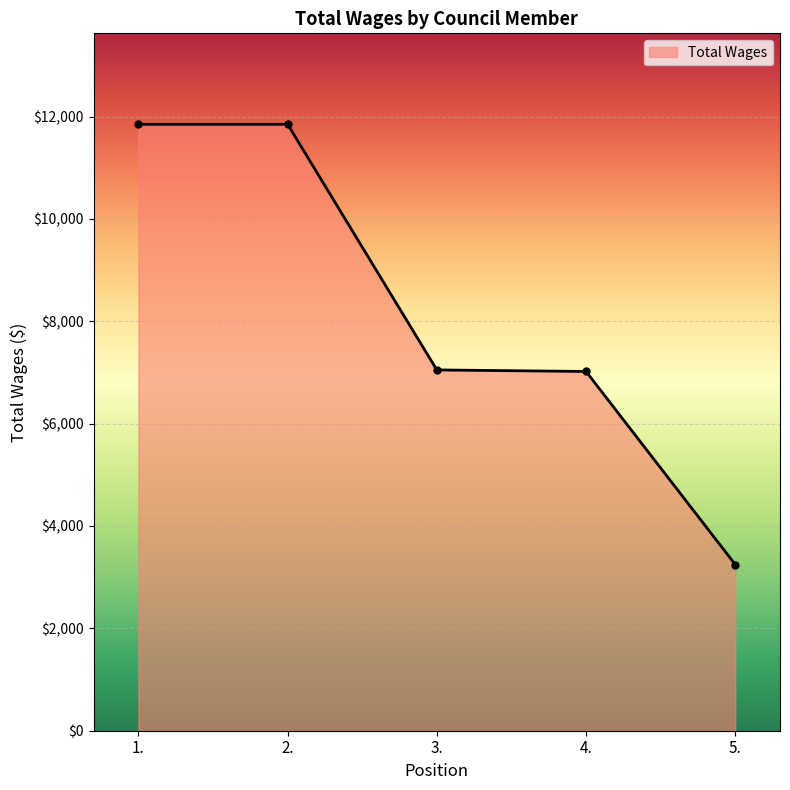

What is the greatest value displayed?

11850